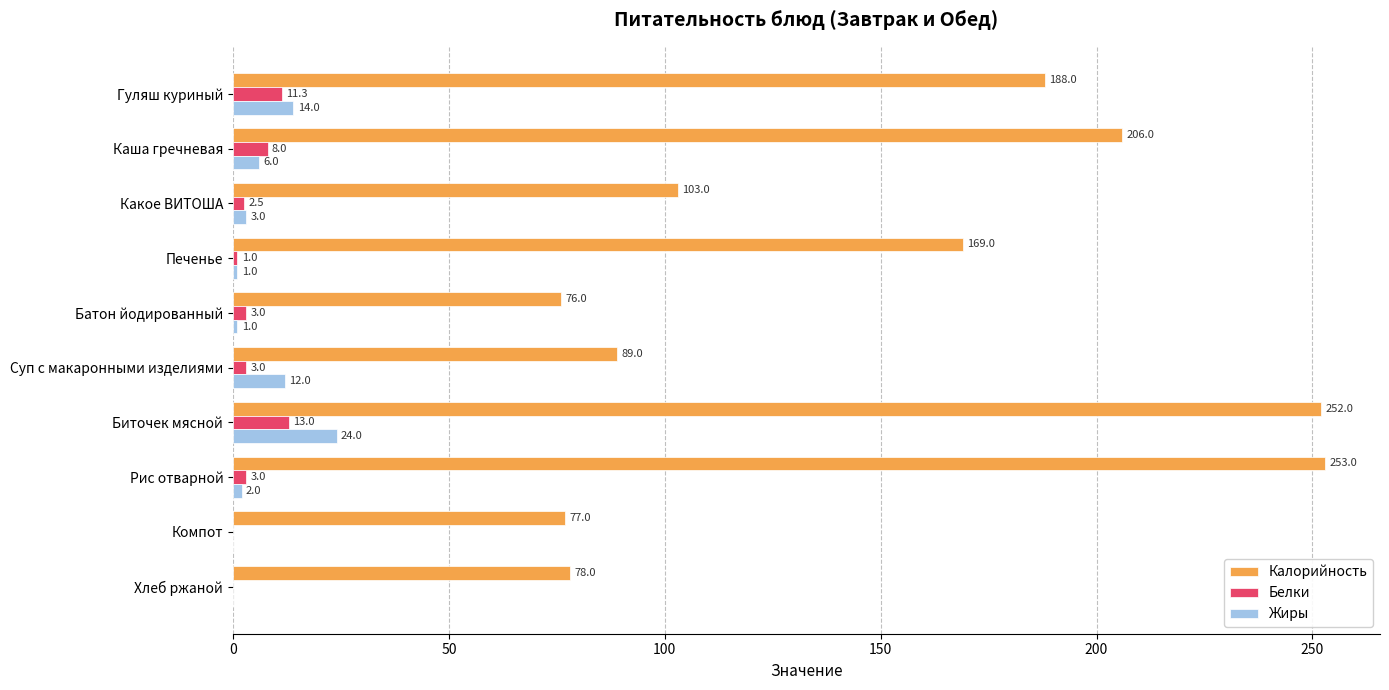

How many positive values does the Жиры series have?

8